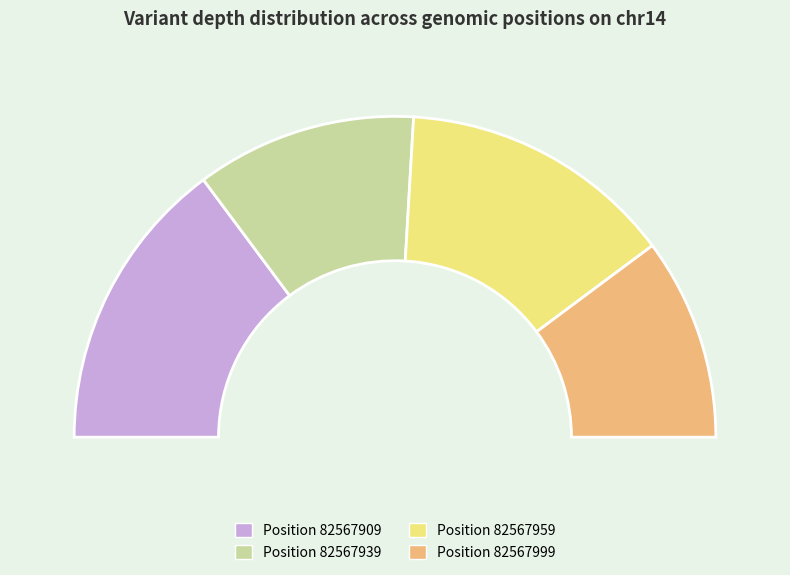

What percentage do 82567959 and 82567999 together represent?

48.1%